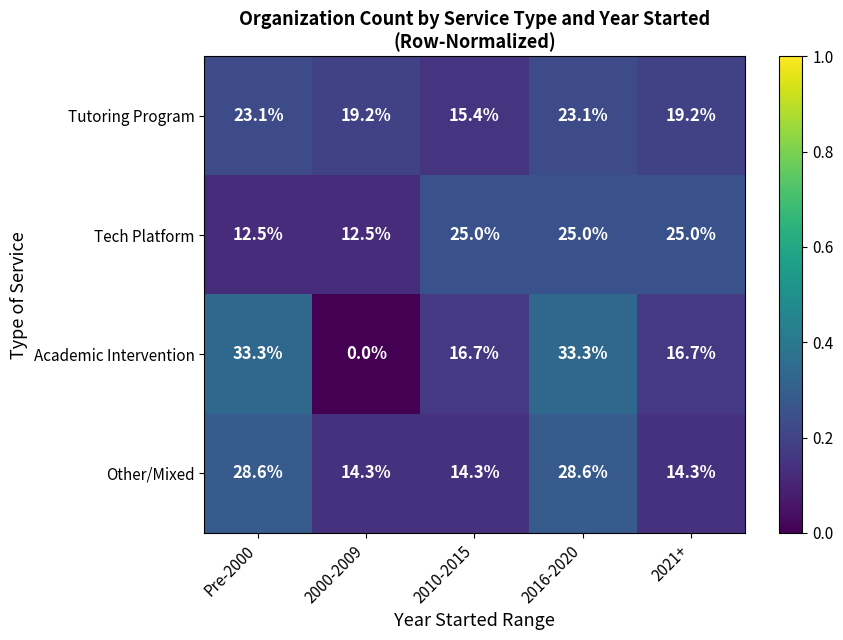

Reading left to right, transcribe all the data shown in this chart.

Tutoring Program: Pre-2000=23.1	2000-2009=19.2	2010-2015=15.4	2016-2020=23.1	2021+=19.2
Tech Platform: Pre-2000=12.5	2000-2009=12.5	2010-2015=25.0	2016-2020=25.0	2021+=25.0
Academic Intervention: Pre-2000=33.3	2000-2009=0.0	2010-2015=16.7	2016-2020=33.3	2021+=16.7
Other/Mixed: Pre-2000=28.6	2000-2009=14.3	2010-2015=14.3	2016-2020=28.6	2021+=14.3